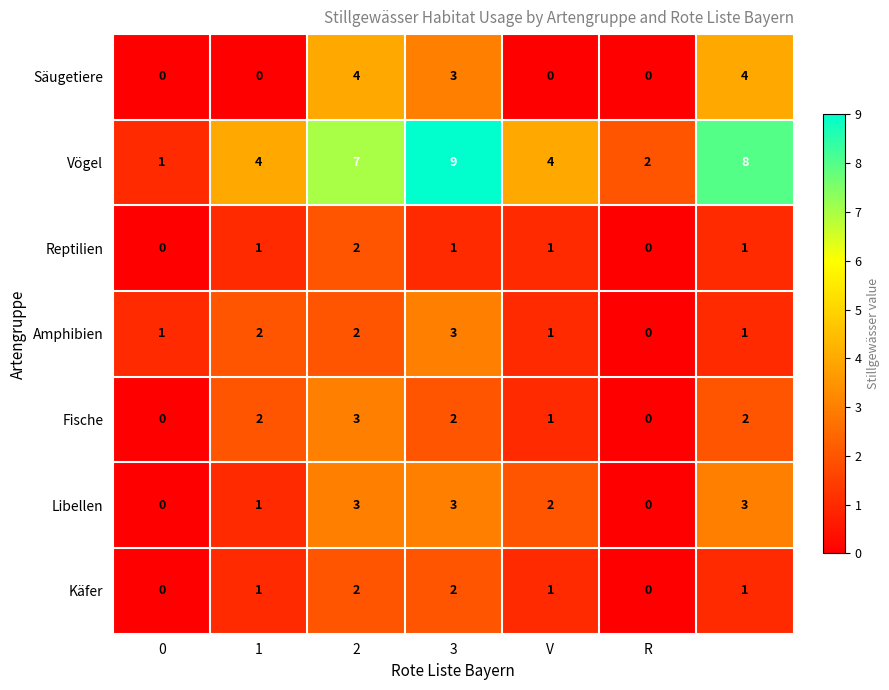

Which series has the largest total across all categories?

Vögel